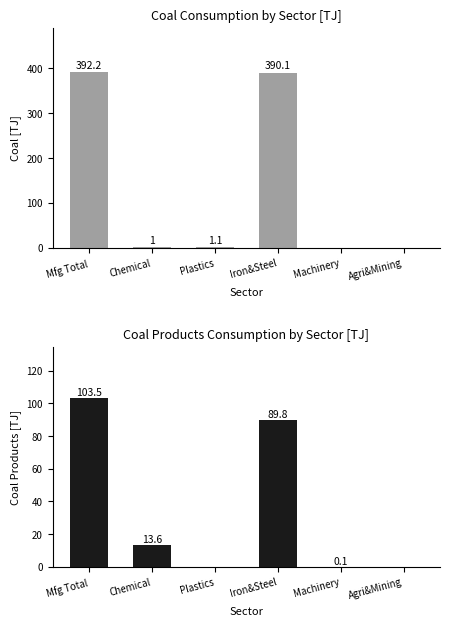

Does the chart contain any negative values?

No